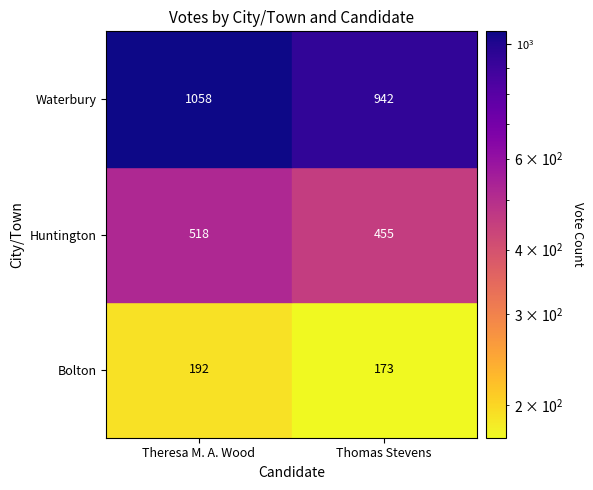

What is the difference between the maximum and minimum values in the Huntington series?

63